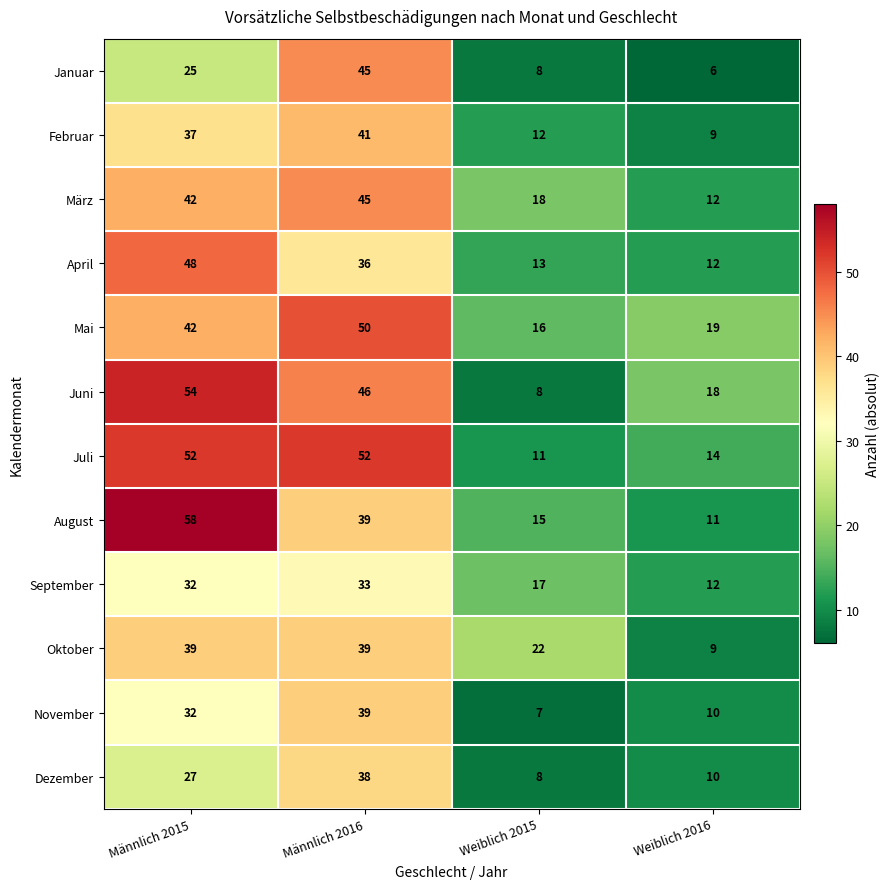

Which series has the largest range (max minus min)?

August